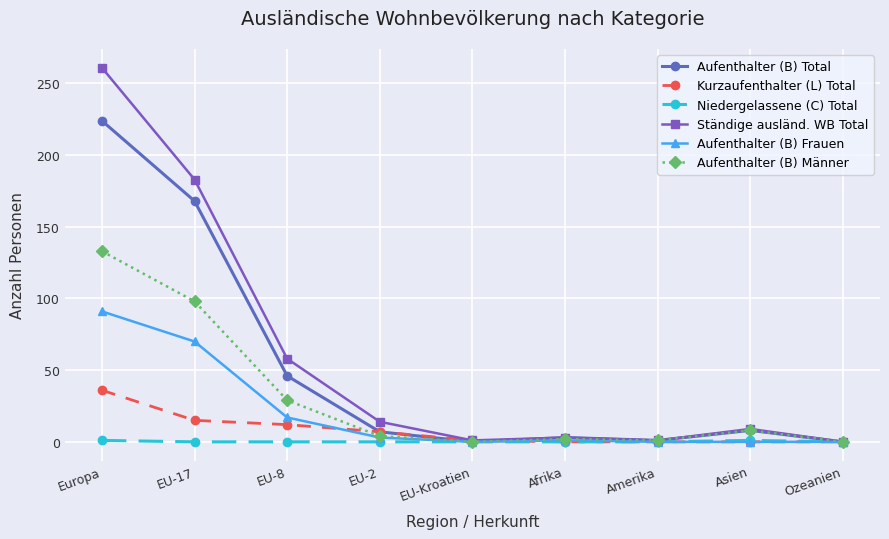

Does the chart display data point markers on the line(s)?

Yes